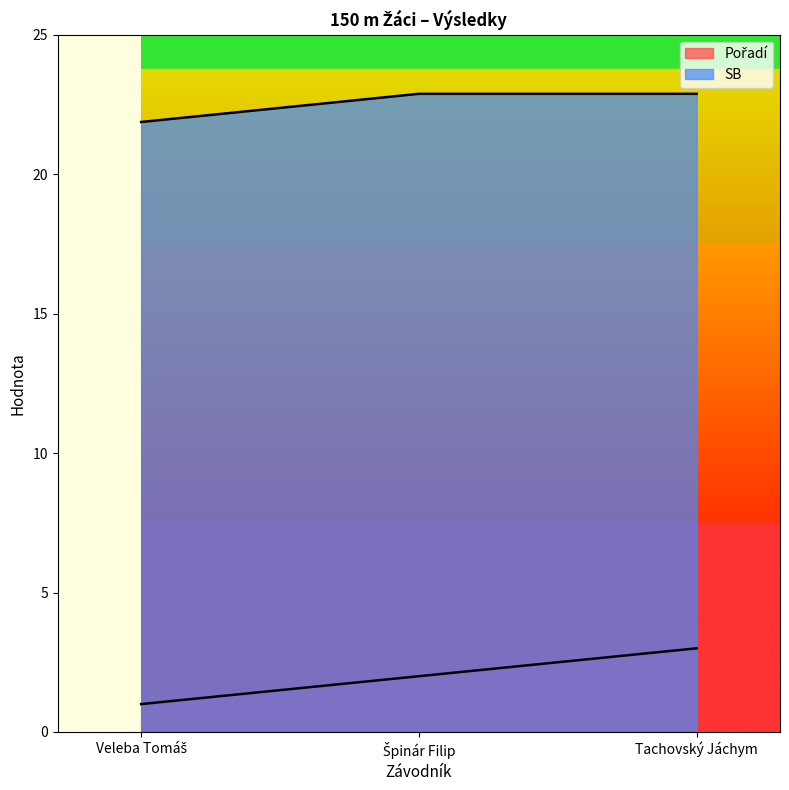

At how many categories does at least one series exceed 3?

3